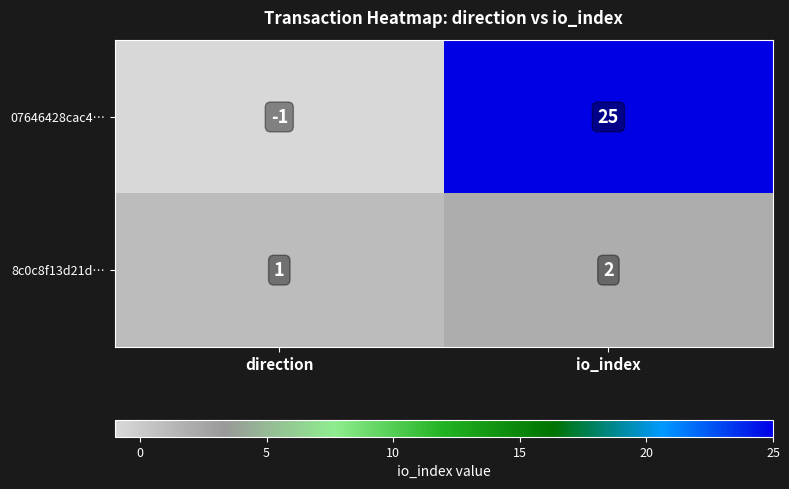

Reading right to left, what are all the values shown in this chart?

07646428cac4…: io_index=25	direction=-1
8c0c8f13d21d…: io_index=2	direction=1